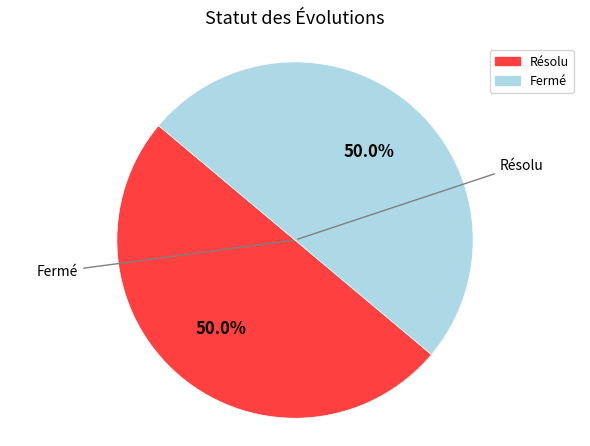

True or false: Résolu accounts for 46% of the total.

False